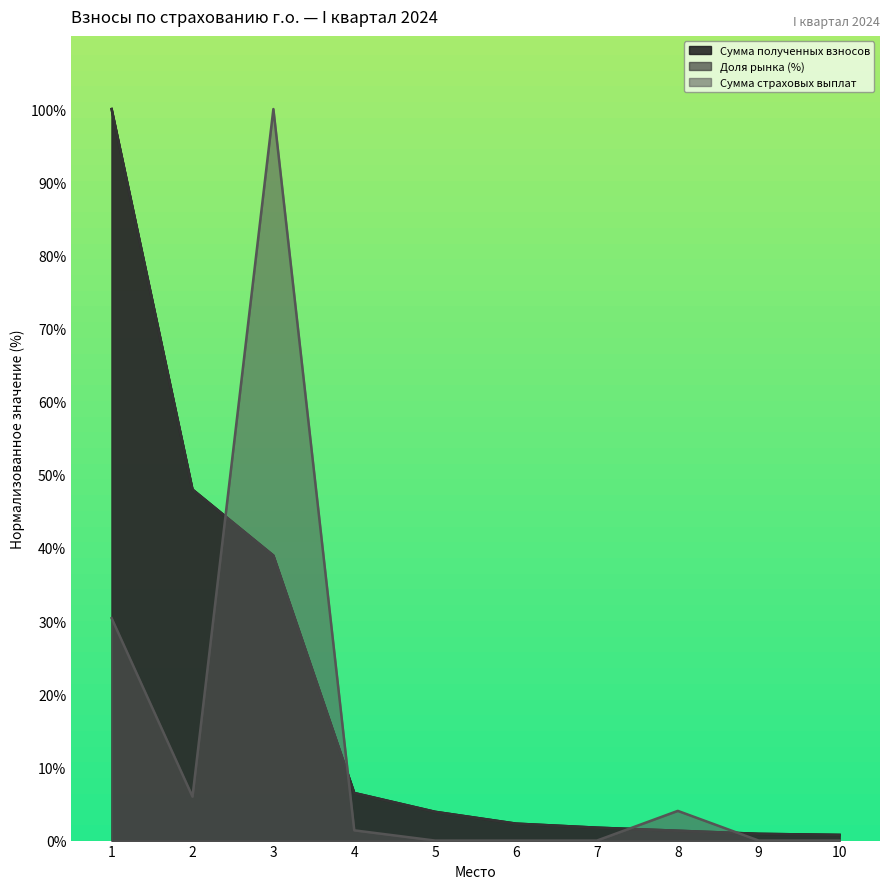

What are all the series names shown in the legend?

Сумма полученных взносов, Доля рынка (%), Сумма страховых выплат